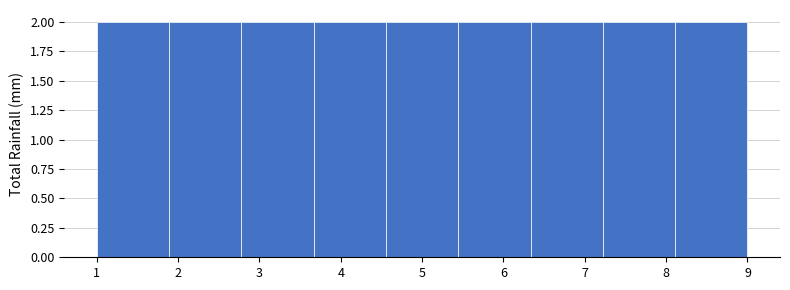

Reading left to right, transcribe this chart: for each bar, give the range it covers on the x-axis and its height. Neither the bar edges nor the heights are printed on the chart, so give them approximately, as read against the axes.

1.0 to 1.9: 2
1.9 to 2.8: 2
2.8 to 3.7: 2
3.7 to 4.6: 2
4.6 to 5.4: 2
5.4 to 6.3: 2
6.3 to 7.2: 2
7.2 to 8.1: 2
8.1 to 9.0: 2